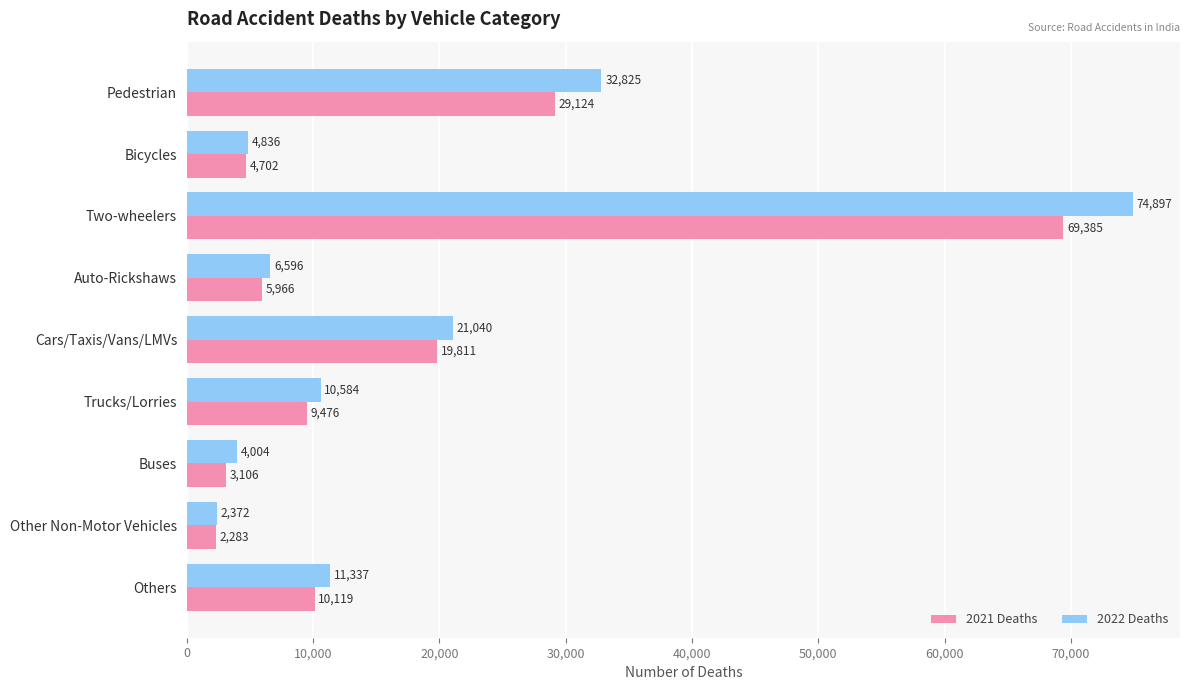

What is the difference between the maximum and minimum values in the 2022 Deaths series?

72525